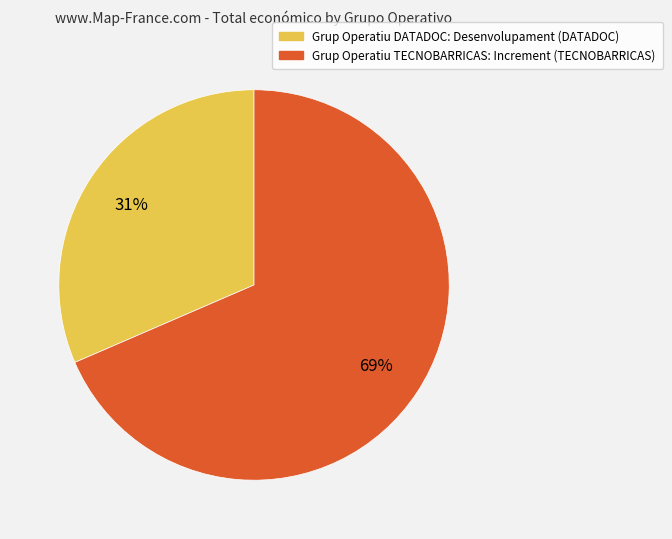

How many segments does this pie chart have?

2